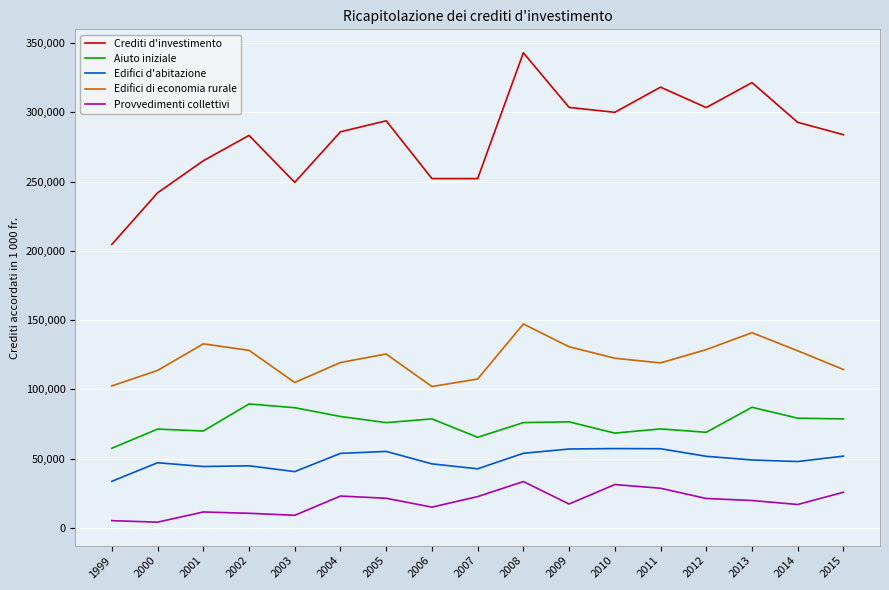

What is the highest value of the Edifici di economia rurale series?

147263.0